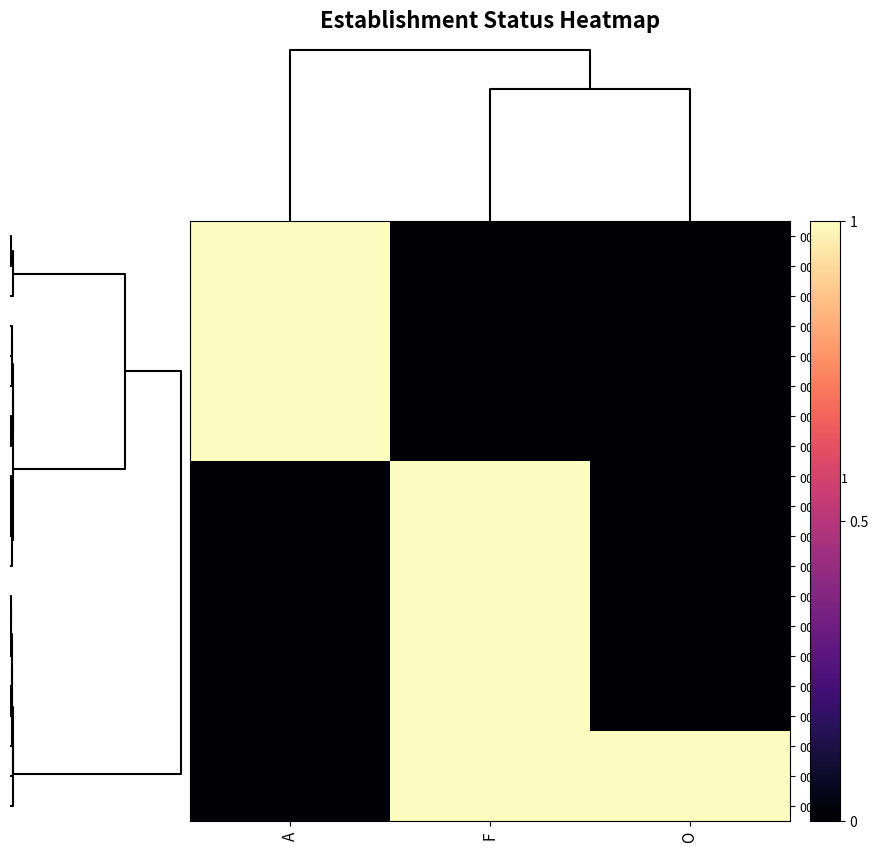

Which label corresponds to the largest value in the chart?

A